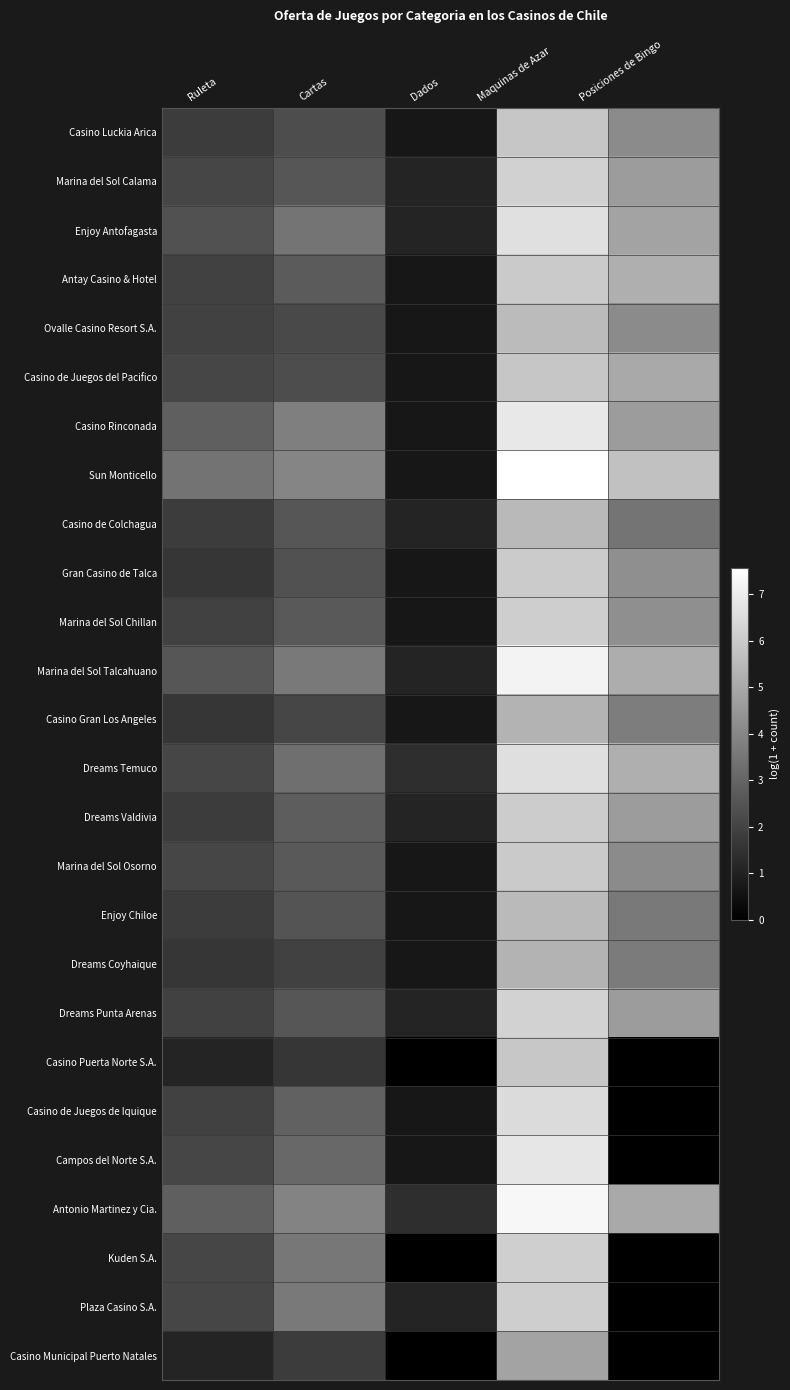

Reading left to right, transcribe all the data shown in this chart.

Casino Luckia Arica: Ruleta=1.8	Cartas=2.3	Dados=0.7	Maquinas de Azar=5.9	Posiciones de Bingo=4.1
Marina del Sol Calama: Ruleta=2.1	Cartas=2.6	Dados=1.1	Maquinas de Azar=6.2	Posiciones de Bingo=4.6
Enjoy Antofagasta: Ruleta=2.4	Cartas=3.4	Dados=1.1	Maquinas de Azar=6.6	Posiciones de Bingo=4.8
Antay Casino & Hotel: Ruleta=1.9	Cartas=2.7	Dados=0.7	Maquinas de Azar=6.0	Posiciones de Bingo=5.2
Ovalle Casino Resort S.A.: Ruleta=1.9	Cartas=2.2	Dados=0.7	Maquinas de Azar=5.5	Posiciones de Bingo=4.1
Casino de Juegos del Pacifico: Ruleta=2.1	Cartas=2.3	Dados=0.7	Maquinas de Azar=5.9	Posiciones de Bingo=5.0
Casino Rinconada: Ruleta=2.8	Cartas=3.8	Dados=0.7	Maquinas de Azar=6.9	Posiciones de Bingo=4.6
Sun Monticello: Ruleta=3.4	Cartas=4.0	Dados=0.7	Maquinas de Azar=7.6	Posiciones de Bingo=5.7
Casino de Colchagua: Ruleta=1.8	Cartas=2.6	Dados=1.1	Maquinas de Azar=5.5	Posiciones de Bingo=3.4
Gran Casino de Talca: Ruleta=1.6	Cartas=2.4	Dados=0.7	Maquinas de Azar=6.0	Posiciones de Bingo=4.2
Marina del Sol Chillan: Ruleta=1.9	Cartas=2.6	Dados=0.7	Maquinas de Azar=6.1	Posiciones de Bingo=4.2
Marina del Sol Talcahuano: Ruleta=2.6	Cartas=3.6	Dados=1.1	Maquinas de Azar=7.2	Posiciones de Bingo=5.1
Casino Gran Los Angeles: Ruleta=1.6	Cartas=2.1	Dados=0.7	Maquinas de Azar=5.3	Posiciones de Bingo=3.7
Dreams Temuco: Ruleta=2.1	Cartas=3.3	Dados=1.4	Maquinas de Azar=6.6	Posiciones de Bingo=5.2
Dreams Valdivia: Ruleta=1.8	Cartas=2.8	Dados=1.1	Maquinas de Azar=6.1	Posiciones de Bingo=4.6
Marina del Sol Osorno: Ruleta=2.1	Cartas=2.6	Dados=0.7	Maquinas de Azar=6.0	Posiciones de Bingo=4.1
Enjoy Chiloe: Ruleta=1.8	Cartas=2.5	Dados=0.7	Maquinas de Azar=5.5	Posiciones de Bingo=3.6
Dreams Coyhaique: Ruleta=1.6	Cartas=1.9	Dados=0.7	Maquinas de Azar=5.3	Posiciones de Bingo=3.7
Dreams Punta Arenas: Ruleta=1.9	Cartas=2.6	Dados=1.1	Maquinas de Azar=6.2	Posiciones de Bingo=4.6
Casino Puerta Norte S.A.: Ruleta=1.1	Cartas=1.6	Dados=0.0	Maquinas de Azar=5.9	Posiciones de Bingo=0.0
Casino de Juegos de Iquique: Ruleta=1.9	Cartas=2.9	Dados=0.7	Maquinas de Azar=6.5	Posiciones de Bingo=0.0
Campos del Norte S.A.: Ruleta=2.1	Cartas=3.1	Dados=0.7	Maquinas de Azar=6.8	Posiciones de Bingo=0.0
Antonio Martinez y Cia.: Ruleta=2.8	Cartas=3.9	Dados=1.4	Maquinas de Azar=7.3	Posiciones de Bingo=5.0
Kuden S.A.: Ruleta=2.1	Cartas=3.5	Dados=0.0	Maquinas de Azar=6.1	Posiciones de Bingo=0.0
Plaza Casino S.A.: Ruleta=2.1	Cartas=3.6	Dados=1.1	Maquinas de Azar=6.1	Posiciones de Bingo=0.0
Casino Municipal Puerto Natales: Ruleta=1.1	Cartas=1.8	Dados=0.0	Maquinas de Azar=4.8	Posiciones de Bingo=0.0